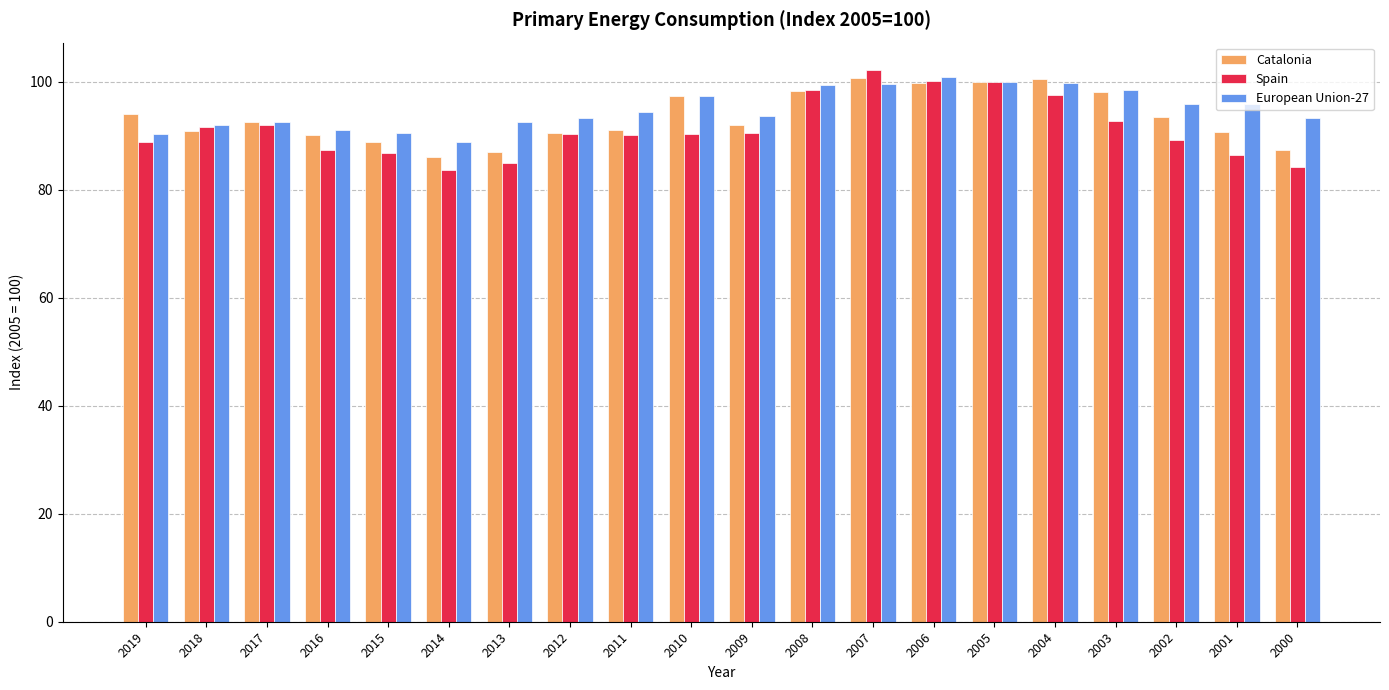

True or false: Catalonia has a value of 86.9 at 2013.

True